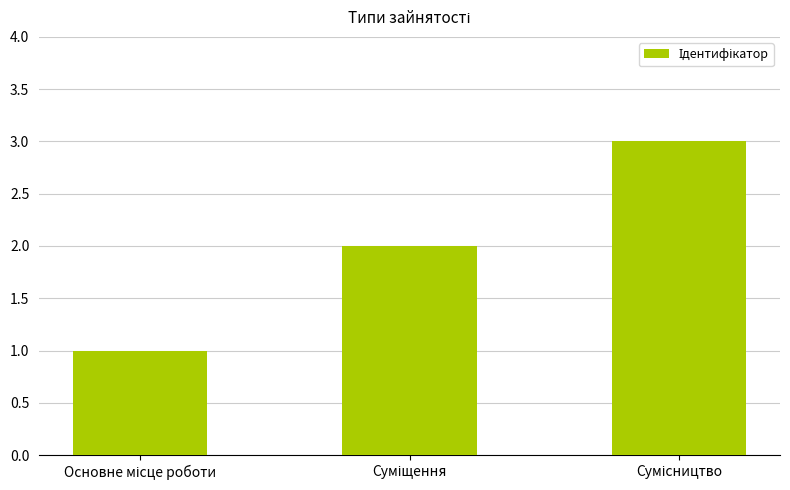

How many bars are there in total?

3